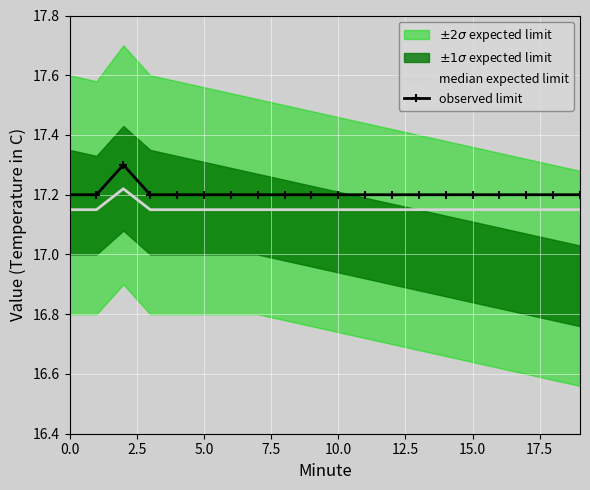

What is the difference between the maximum and second lowest values in the median expected limit series?

0.1